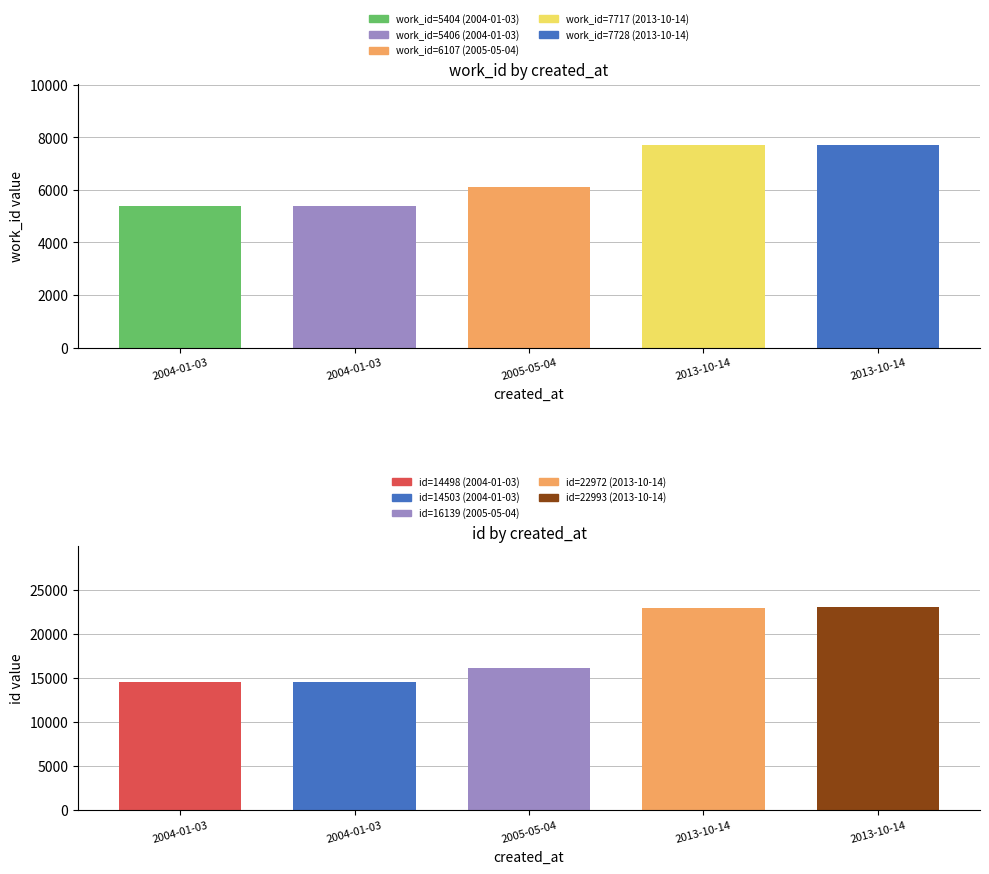

Reading right to left, transcribe all the data shown in this chart.

work_id: 7728	7717	6107	5406	5404
id: 22993	22972	16139	14503	14498